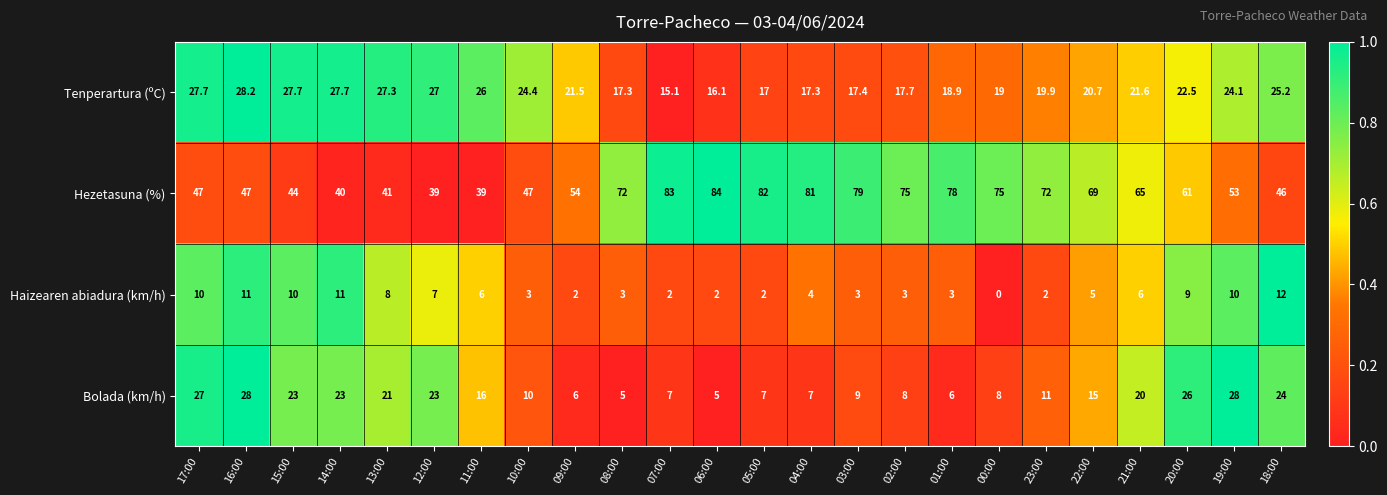

What is the sum of all Hezetasuna (%) values?

1473.0